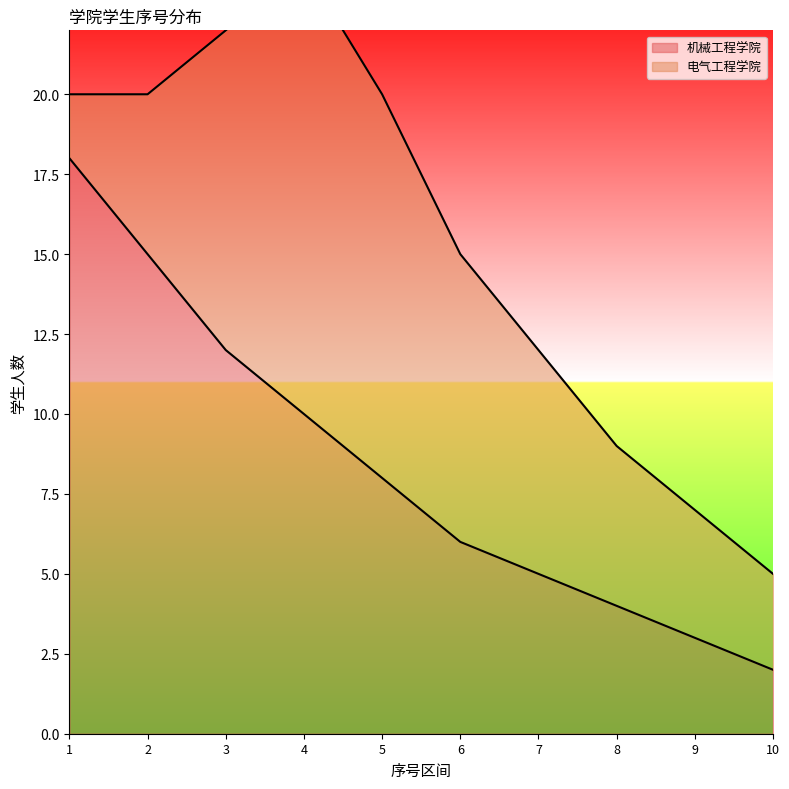

What is the value of the 2nd point from the left?

15